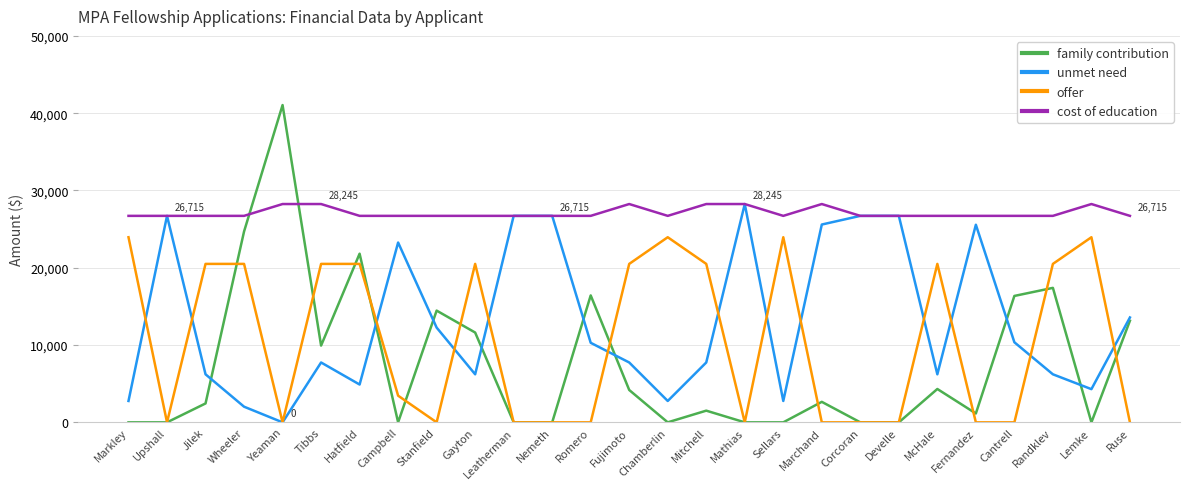

The offer series shows 23950 at Lemke. True or false?

True